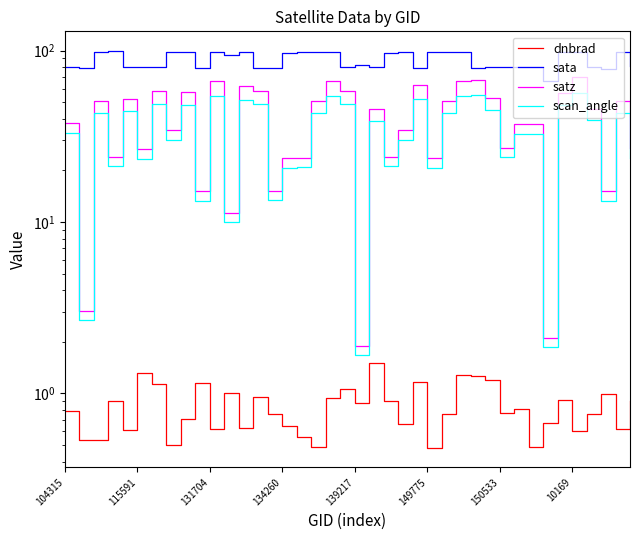

The value of dnbrad at 134260 is 0.2. True or false?

False